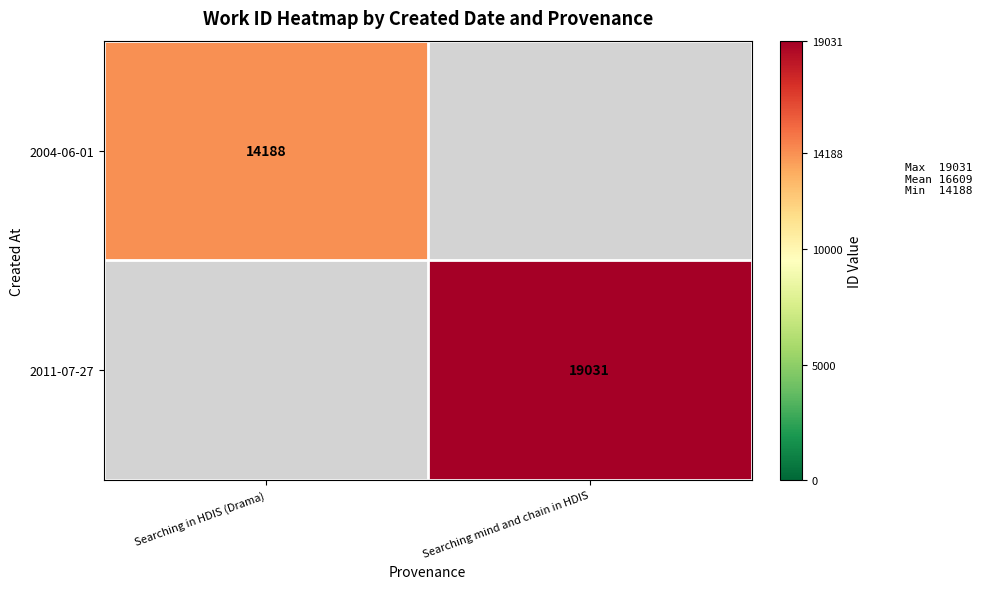

Count the number of categories in the chart.

2